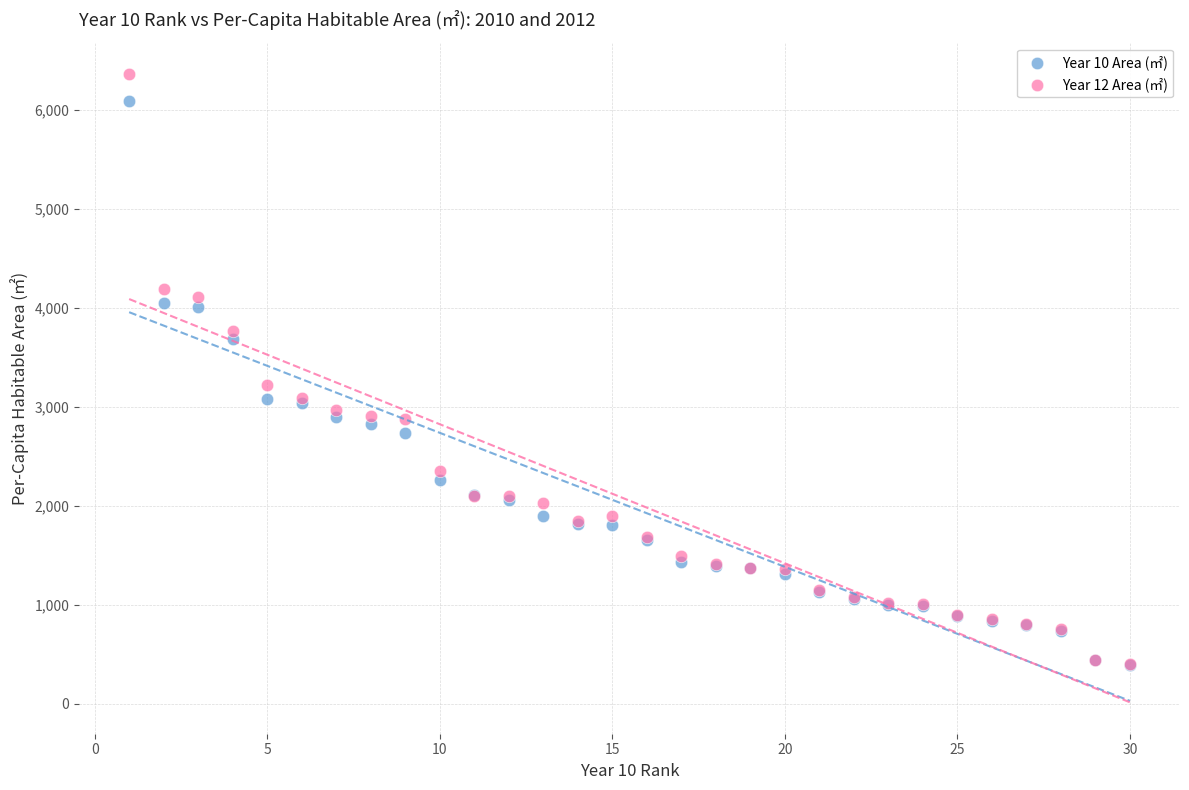

Which series has the widest spread of Y values?

Year 12 Area (㎡)